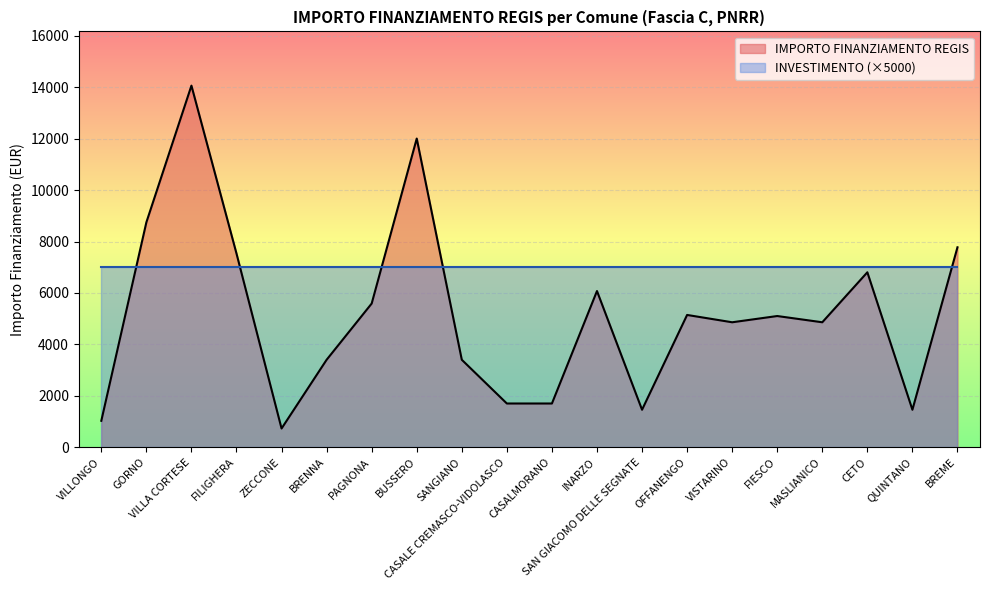

How many interior local peaks (higher than both neighbors) does the data have?

6